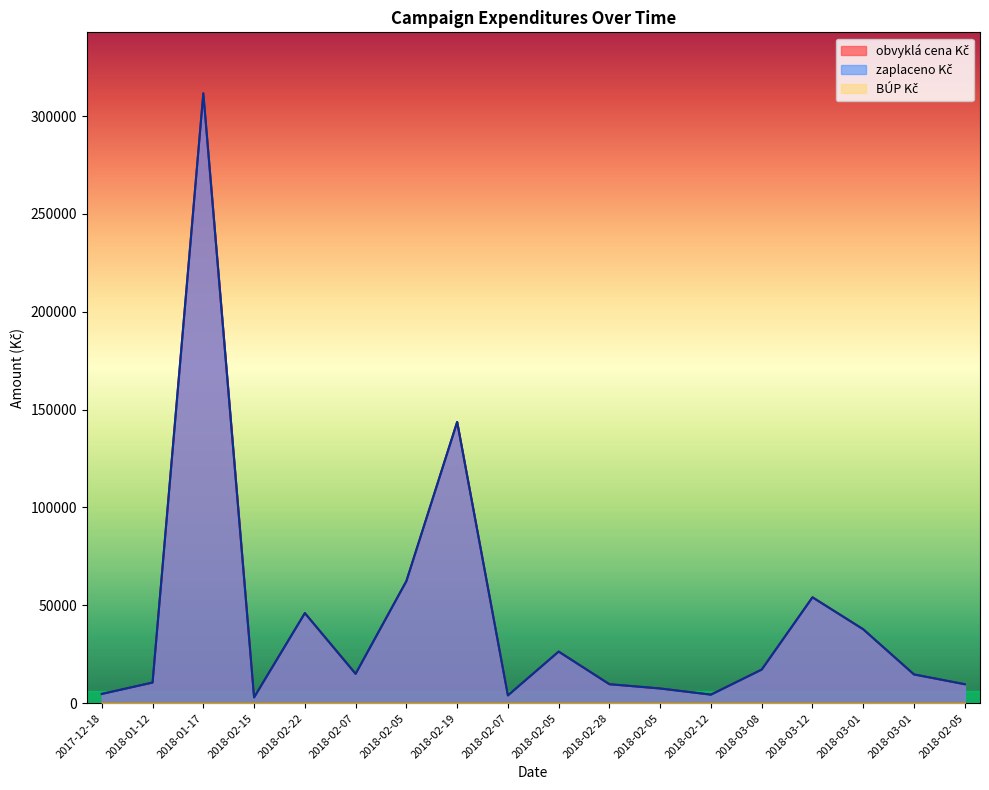

Which category has the highest value in the zaplaceno Kč series?

2018-01-17